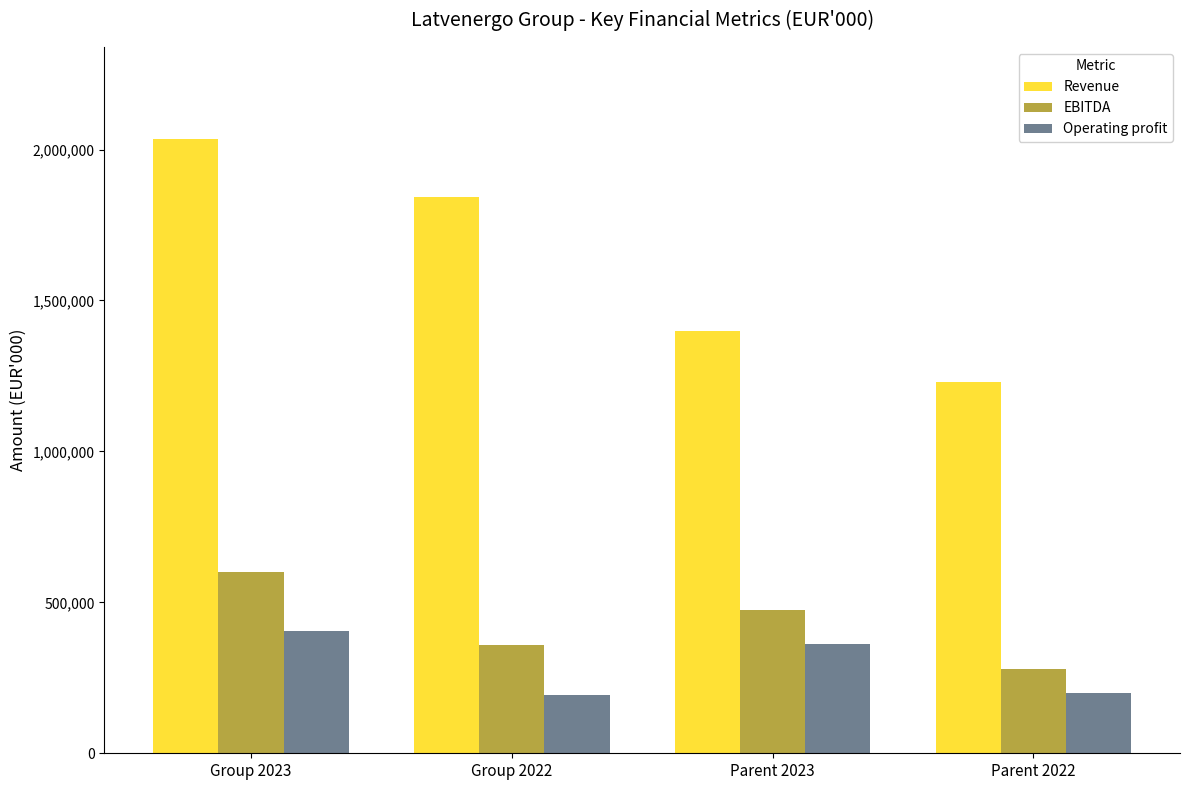

What is the average value of the Operating profit series?

289909